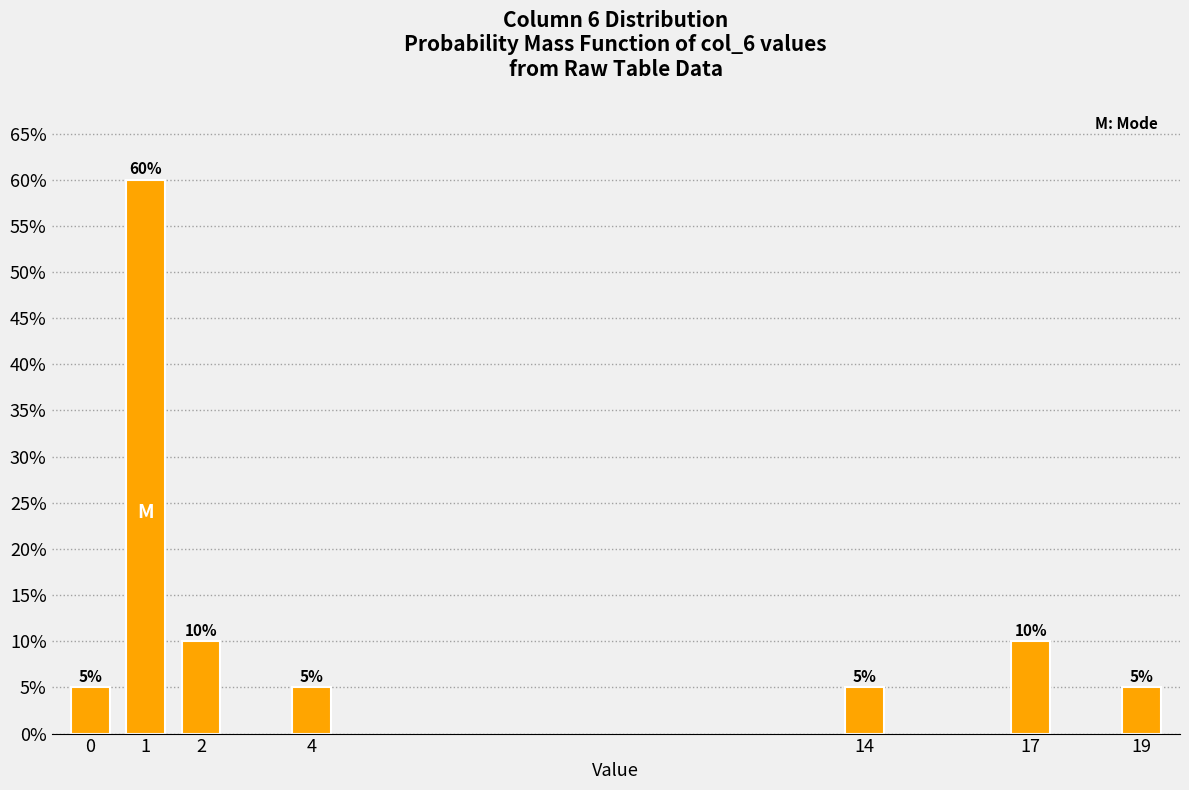

Reading left to right, list all the values displayed in this chart.

0=5	1=60	2=10	4=5	14=5	17=10	19=5